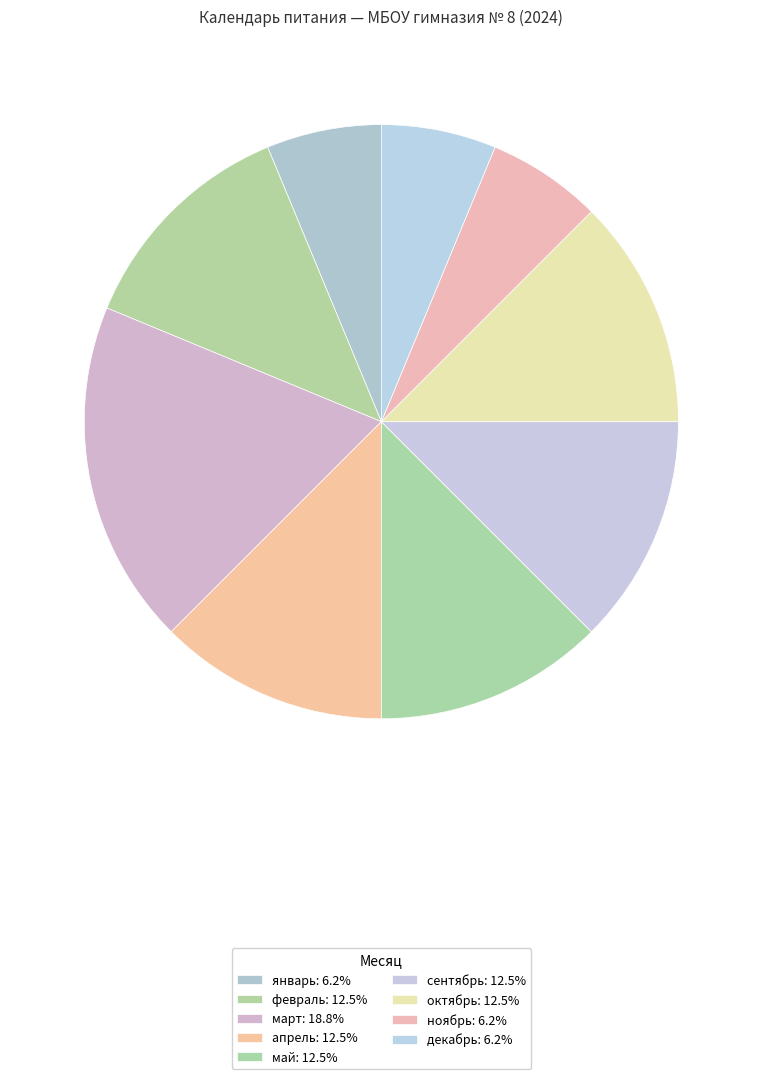

Count the number of slices in the pie.

9